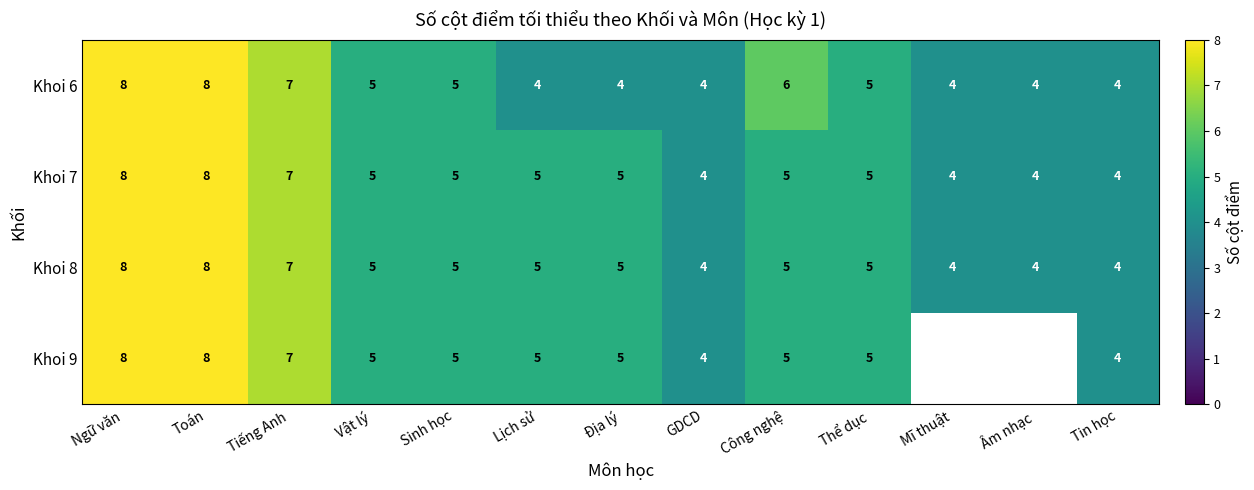

What is the total value across all series at Ngữ văn?

32